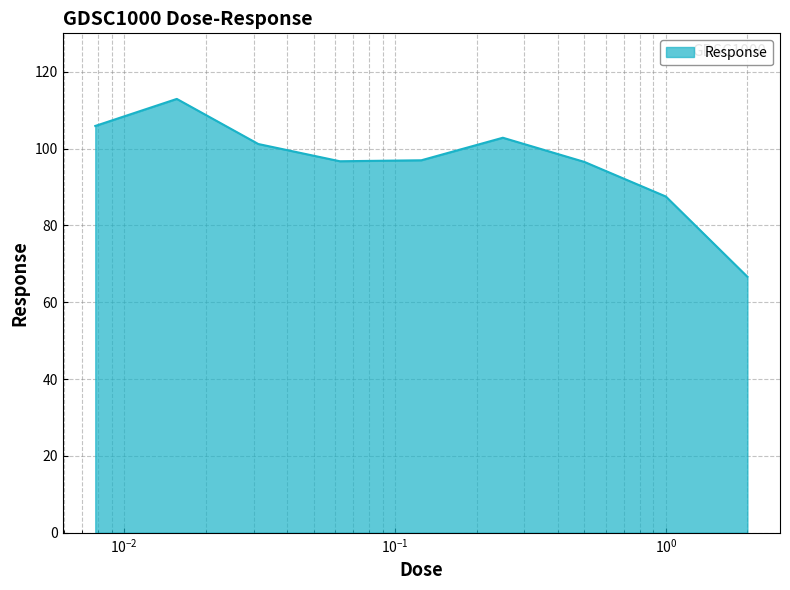

What is the difference between the maximum and minimum values?

46.3